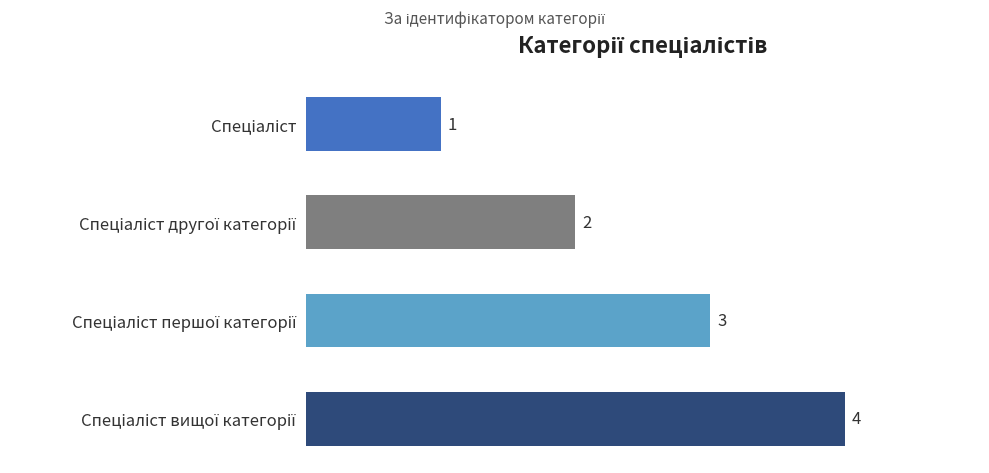

Count the values in the range 2 to 4.

3